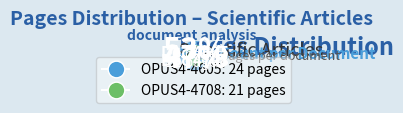

What is the change in value from OPUS4-4605 to OPUS4-4708?

-3